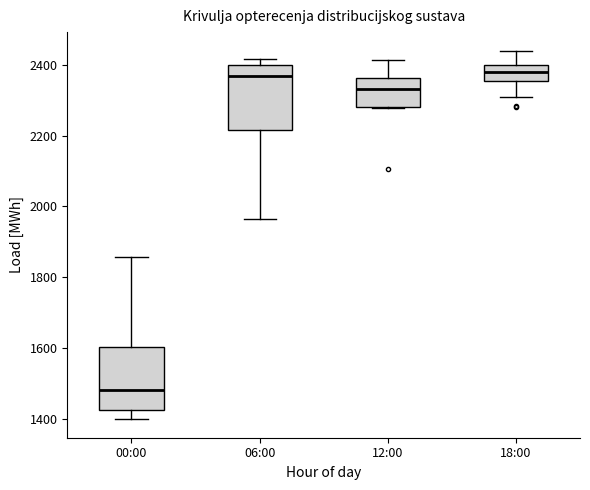

Reading left to right, read every box against the y-axis: the position of its median line, the range the box covers, and the ends of its whiskers. The values are not printed on the chart, so give them approximately, as read against the axis.

00:00: median 1480, box 1420 to 1600, whiskers 1400 to 1860
06:00: median 2360, box 2220 to 2400, whiskers 1960 to 2420
12:00: median 2340, box 2280 to 2360, whiskers 2280 to 2420
18:00: median 2380, box 2360 to 2400, whiskers 2300 to 2440